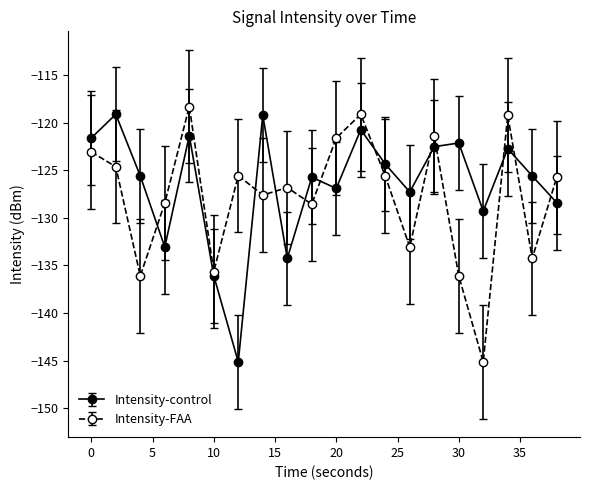

How many values in the Intensity-control series are below -125?

11